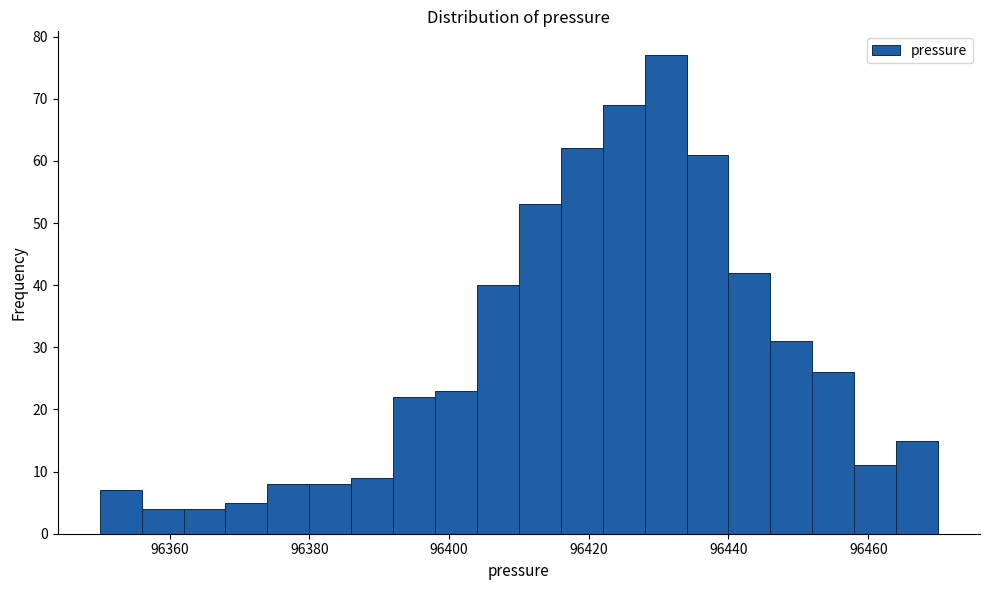

Read against the x-axis, roughly where is the centre of the tallest bar?

96432